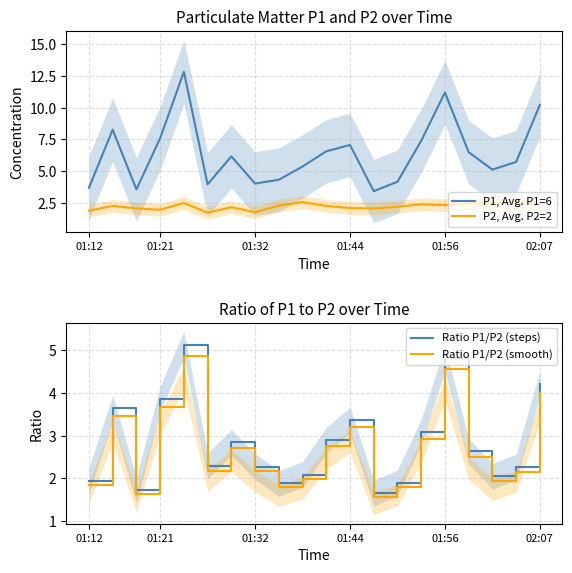

True or false: P2, Avg. P2=2 has a value of 1.9 at 01:12.

True